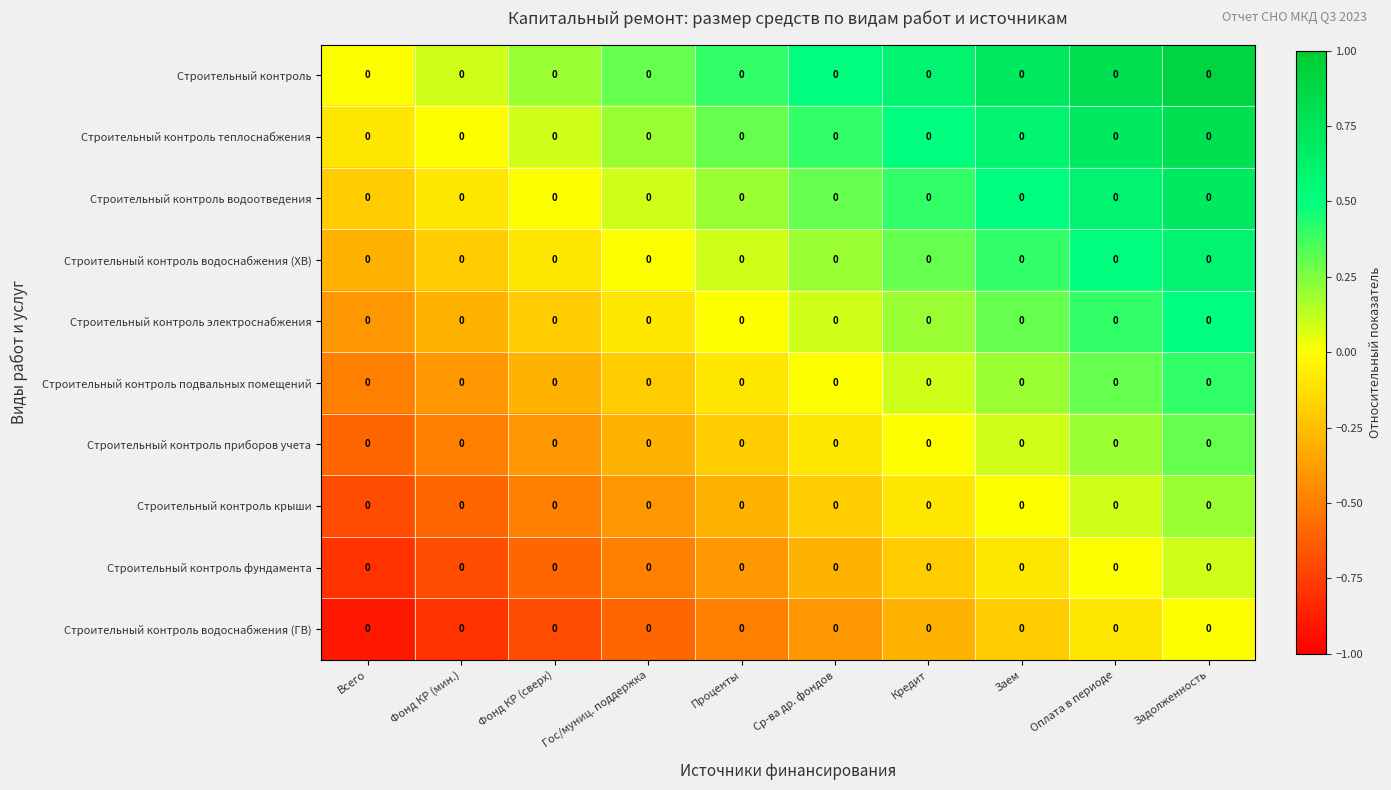

Is it true that Строительный контроль водоотведения equals -0.1 at Фонд КР (мин.)?

False